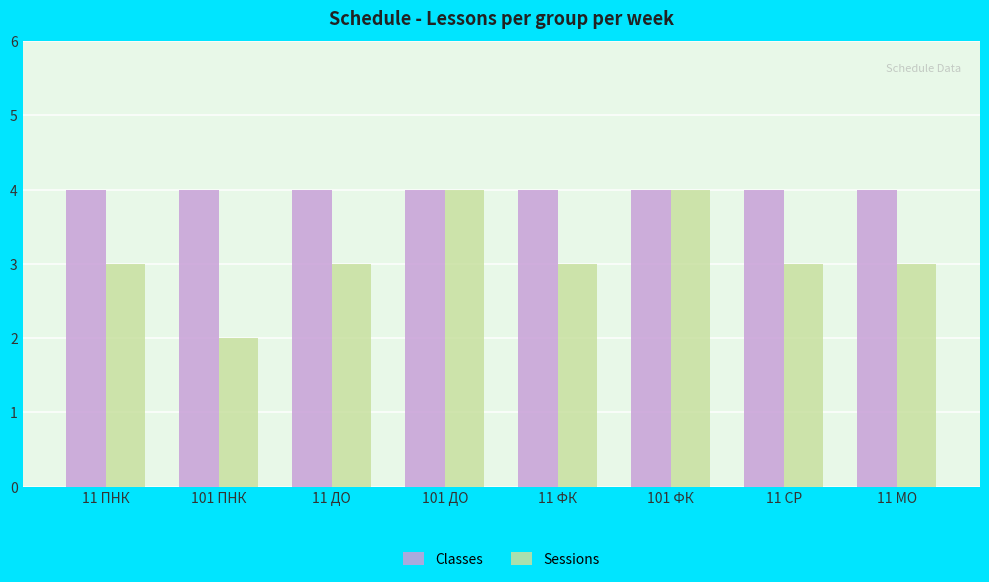

Rank the series by their average value, from highest to lowest.

Classes, Sessions